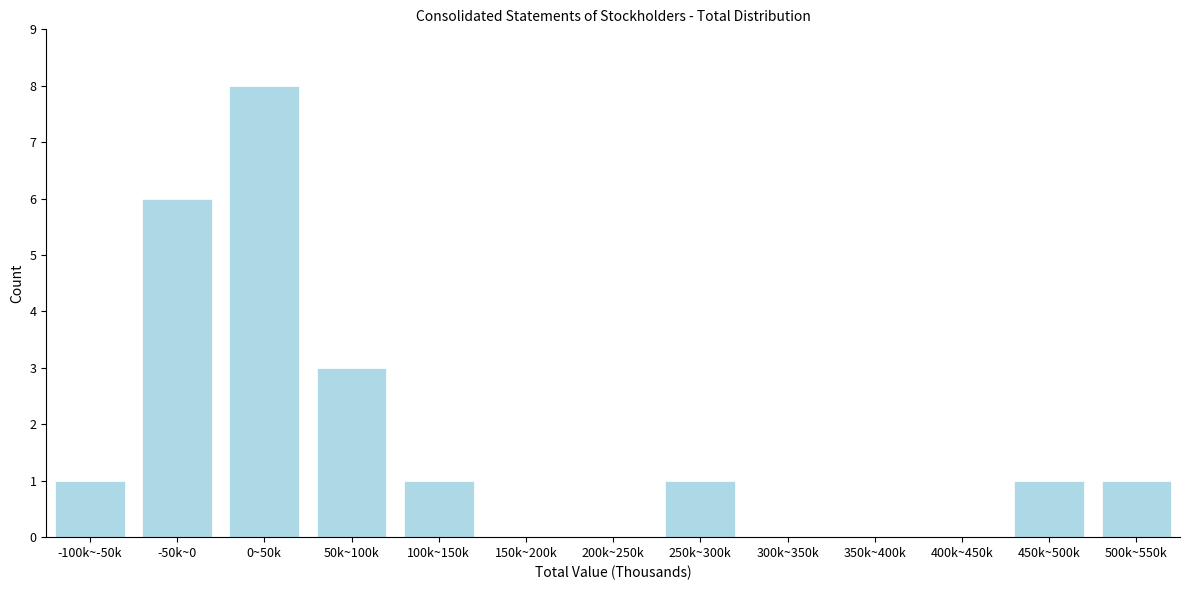

Reading left to right, what are all the values shown in this chart?

-100k~-50k=1	-50k~0=6	0~50k=8	50k~100k=3	100k~150k=1	150k~200k=0	200k~250k=0	250k~300k=1	300k~350k=0	350k~400k=0	400k~450k=0	450k~500k=1	500k~550k=1